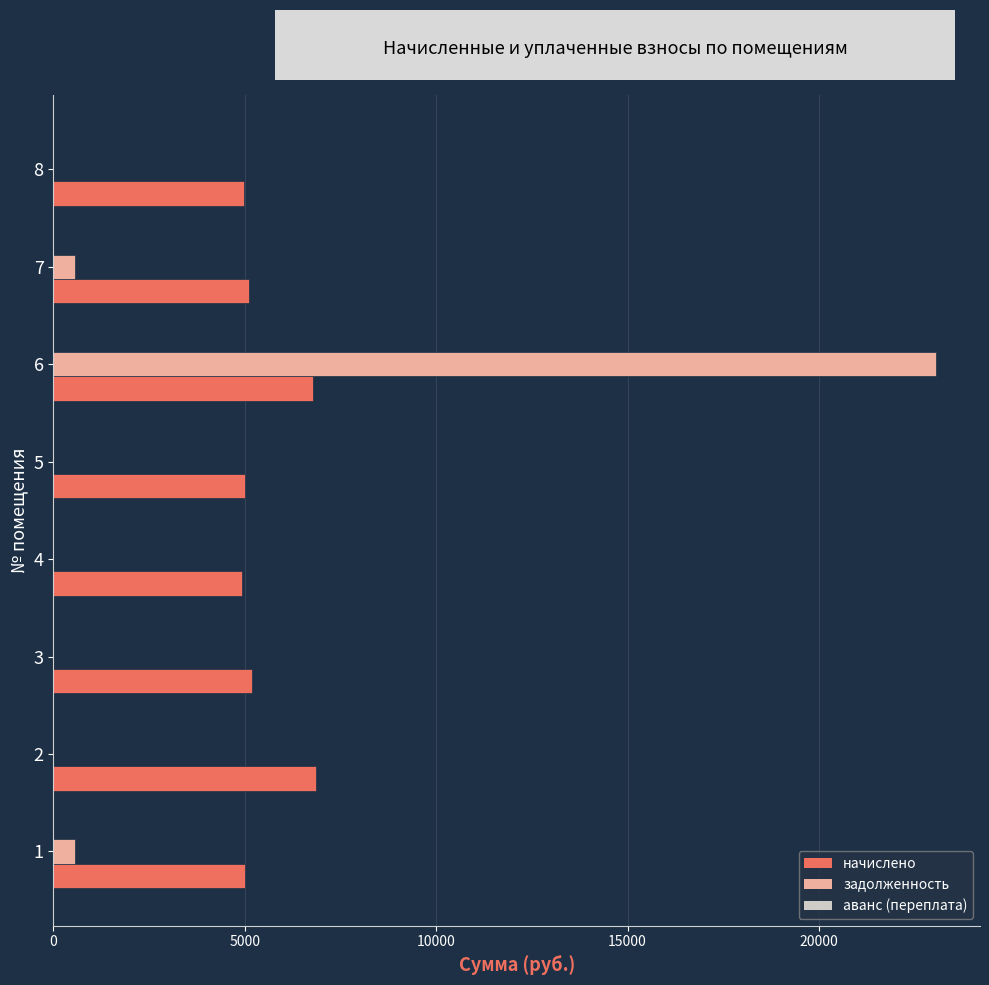

What is the spread (max minus min) of values at 7?

4537.4